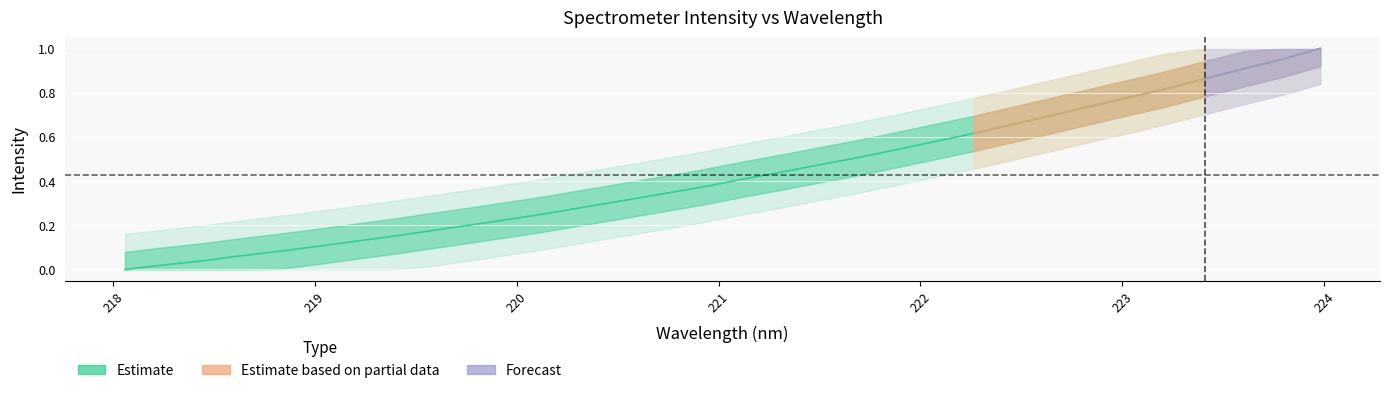

True or false: the data shows 0.0 at 220.

False